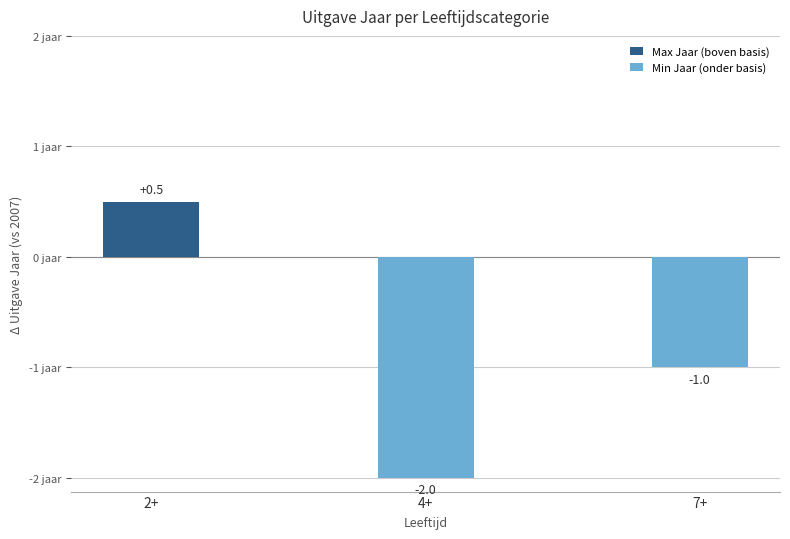

Which series has the widest spread of values?

Min Jaar (onder basis)